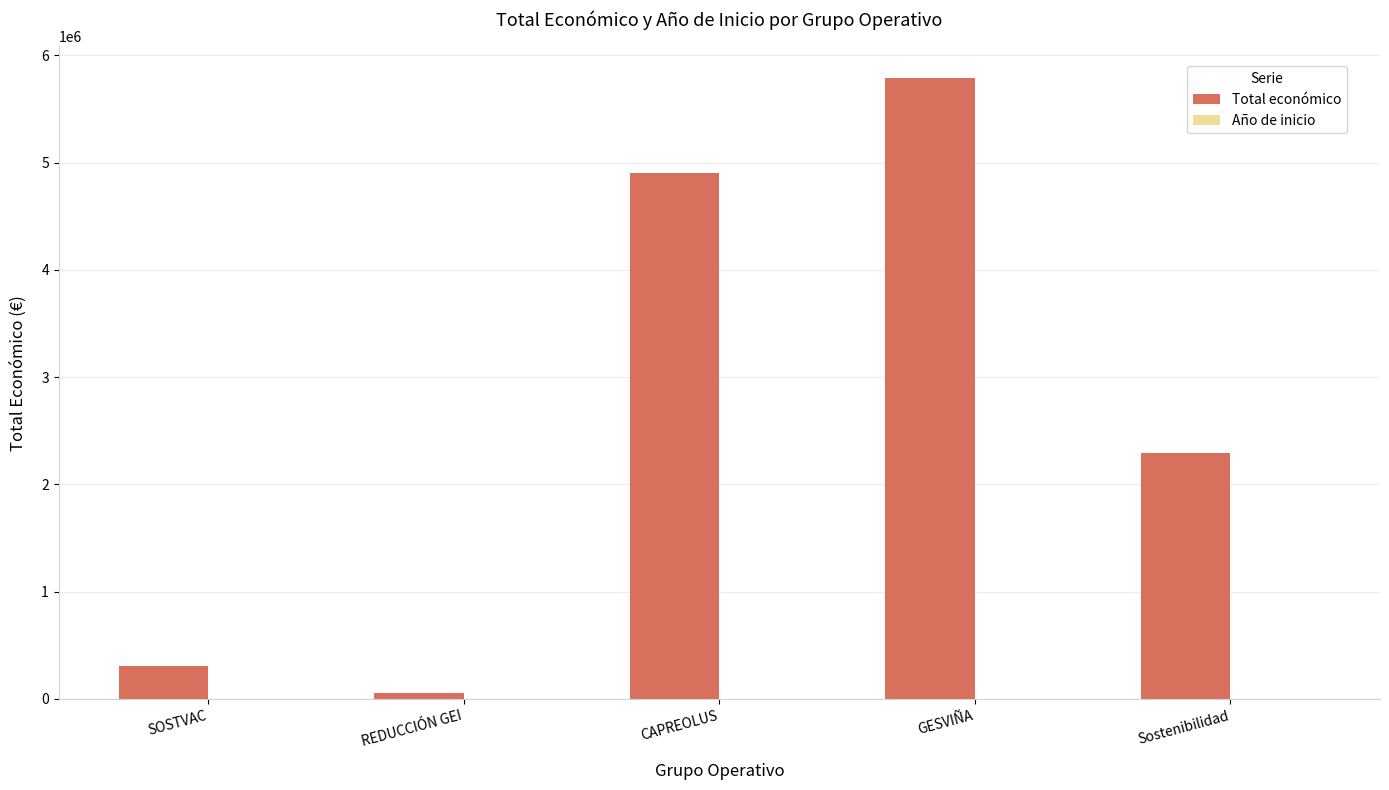

Which series changed the most between CAPREOLUS and GESVIÑA?

Total económico